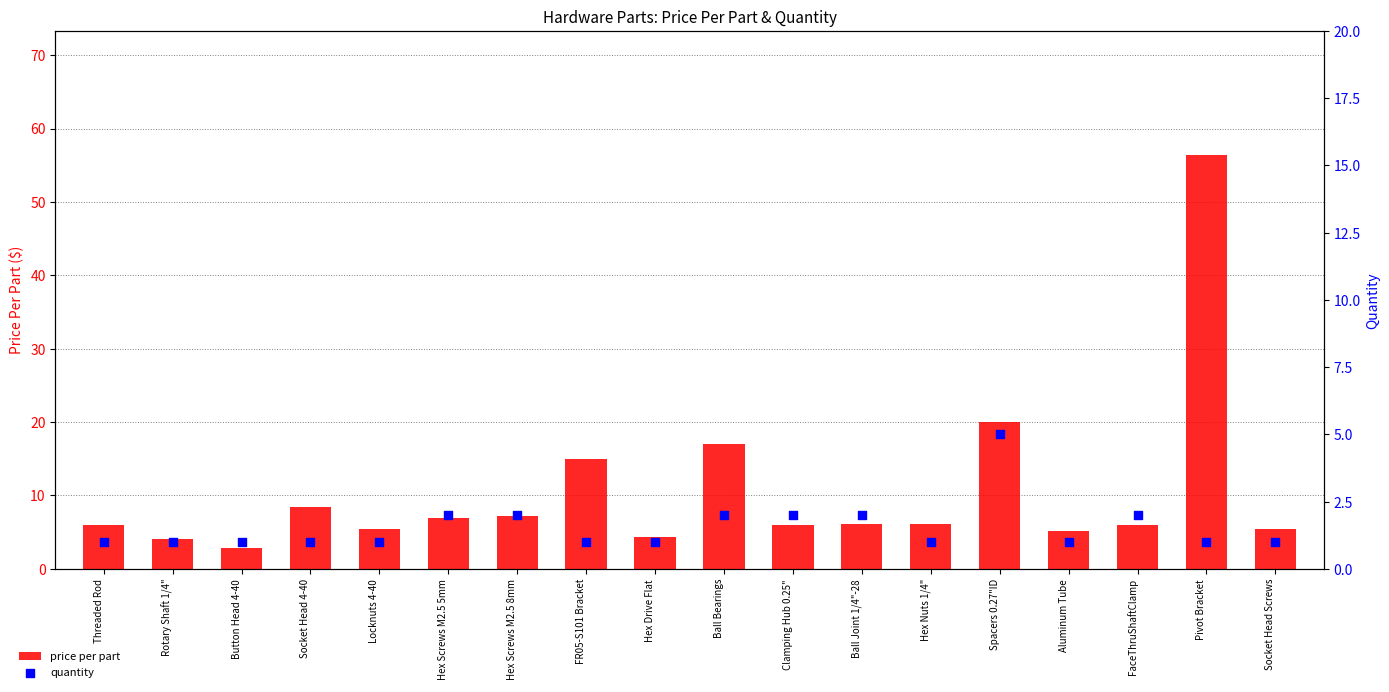

Which series contains the highest Y value?

price per part